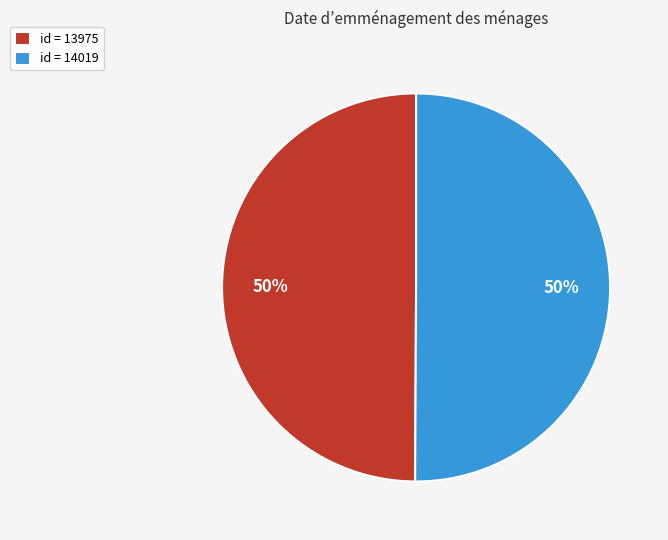

What is the ratio of the value at id = 13975 to the value at id = 14019?

1.0